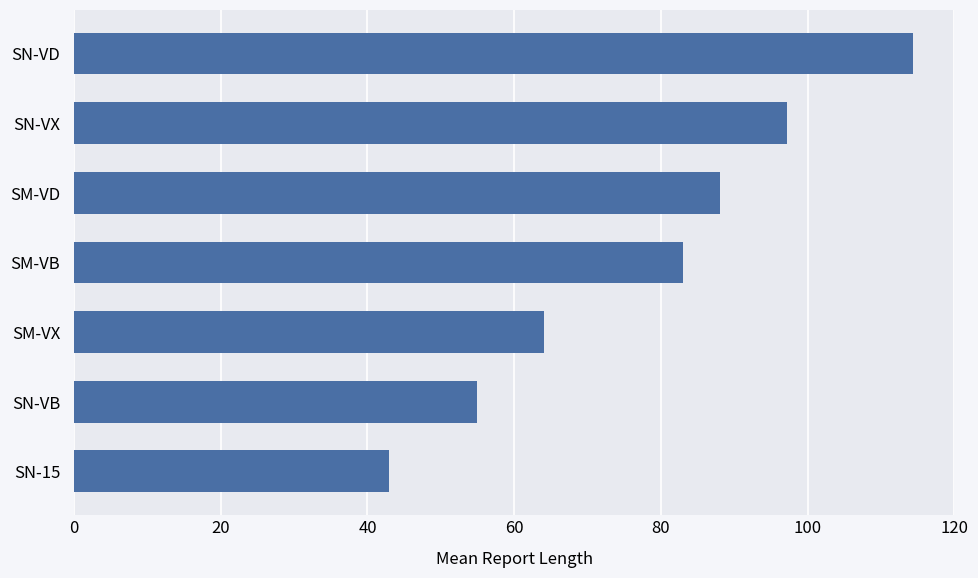

Is it true that the value at SN-VB is 55.0?

True